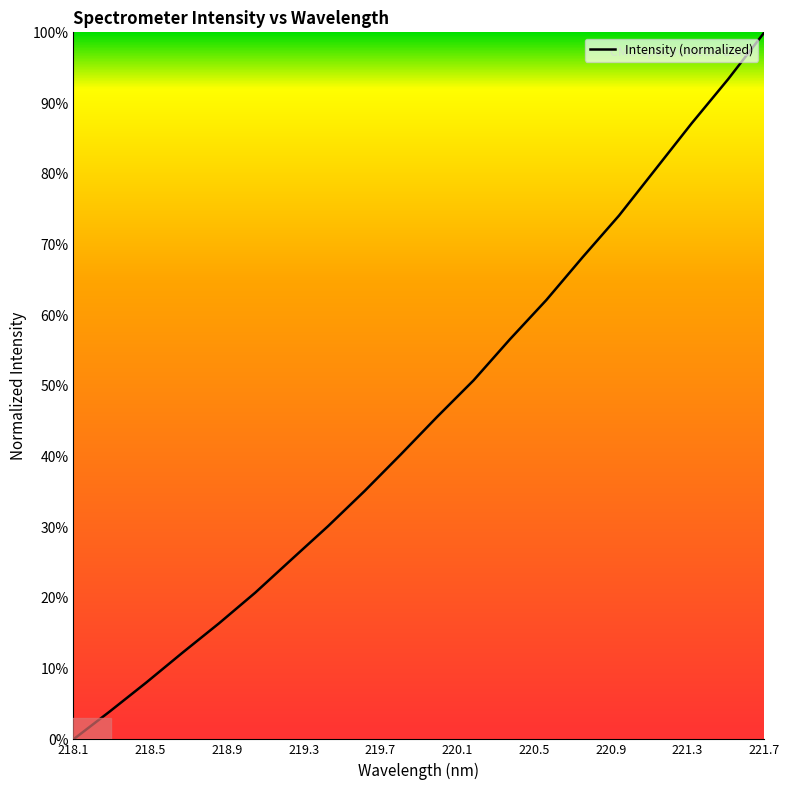

What is the difference between the maximum and minimum values?

100.0